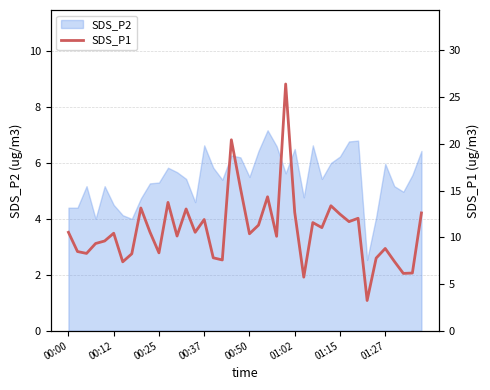

The chart shows a value of 12.6 at 39. True or false?

True